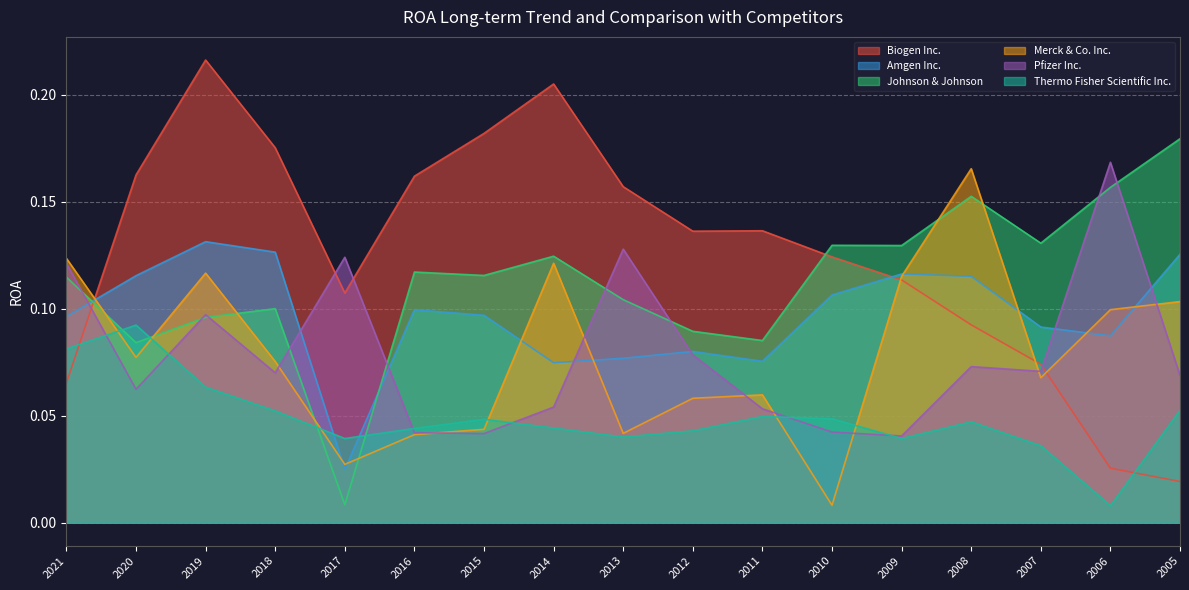

Is it true that Amgen Inc. equals 0.1 at 2015?

True